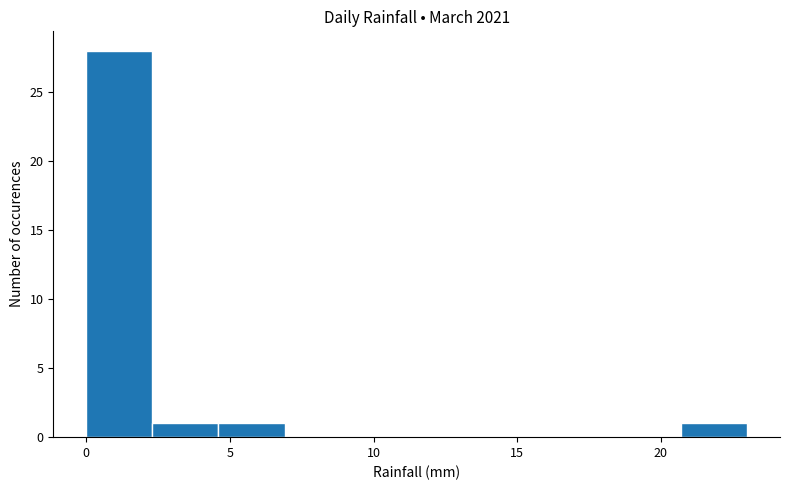

Reading left to right, transcribe this chart: for each bar, give the range it covers on the x-axis and its height. Neither the bar edges nor the heights are printed on the chart, so give them approximately, as read against the axes.

0.0 to 2.3: 28
2.3 to 4.6: 1
4.6 to 6.9: 1
6.9 to 9.2: 0
9.2 to 11.5: 0
11.5 to 13.8: 0
13.8 to 16.1: 0
16.1 to 18.4: 0
18.4 to 20.7: 0
20.7 to 23.0: 1